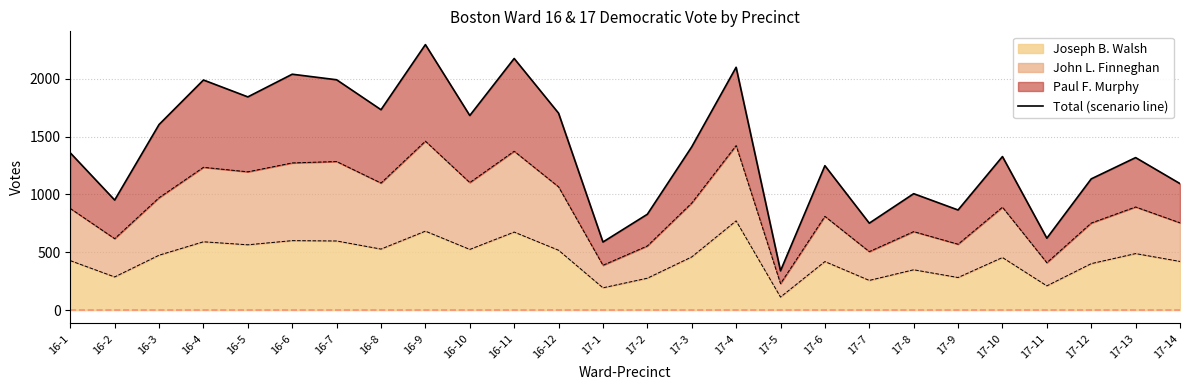

Which category has the highest value in the Joseph B. Walsh series?

17-4